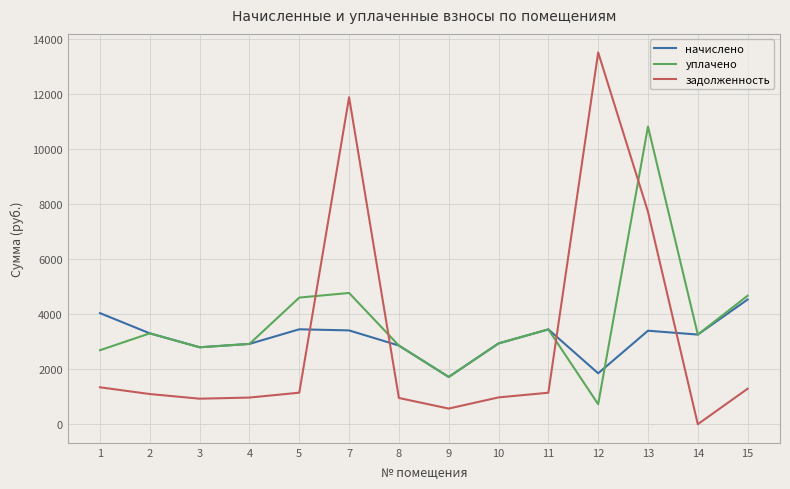

Which series has the widest spread of values?

задолженность